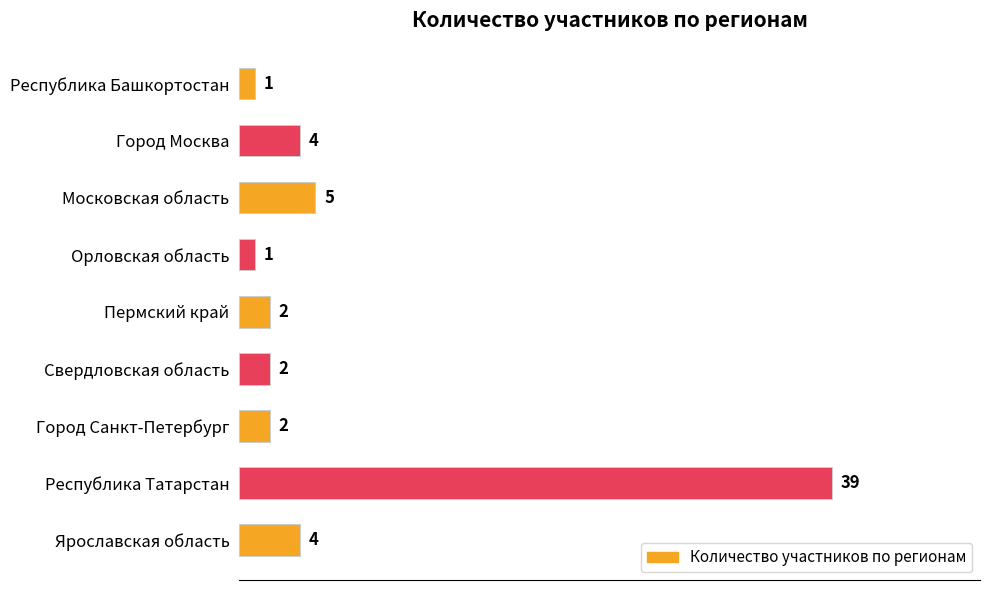

Which has a higher value, Республика Татарстан or Город Санкт-Петербург?

Республика Татарстан